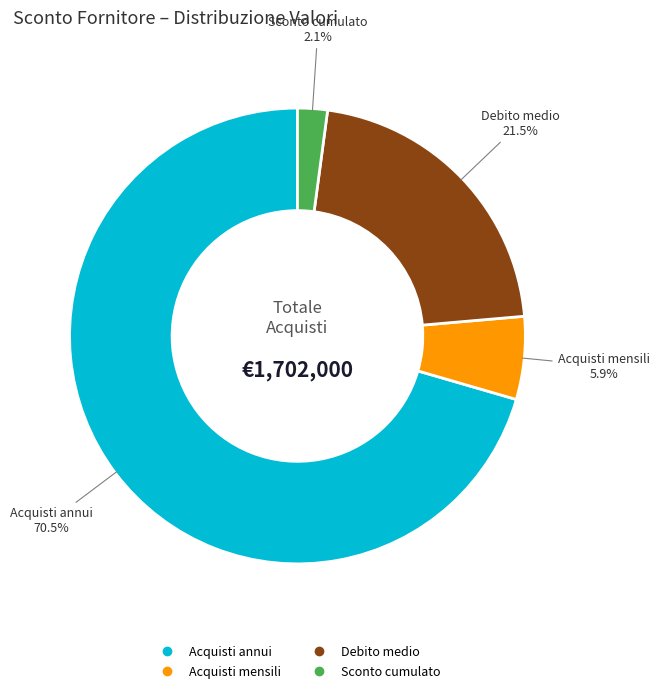

What is the majority slice?

Acquisti annui